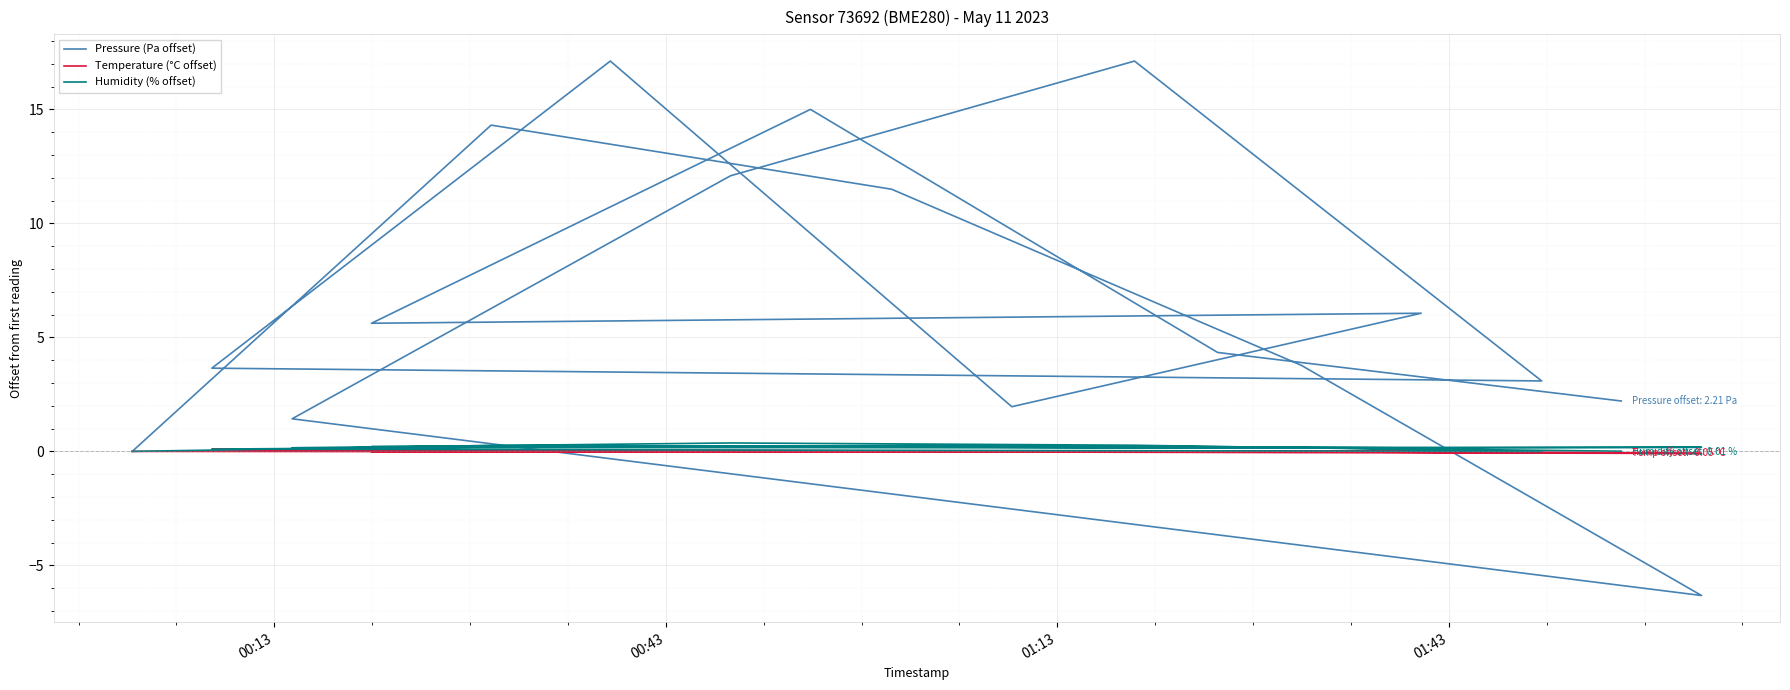

How many lines are shown in the chart?

3